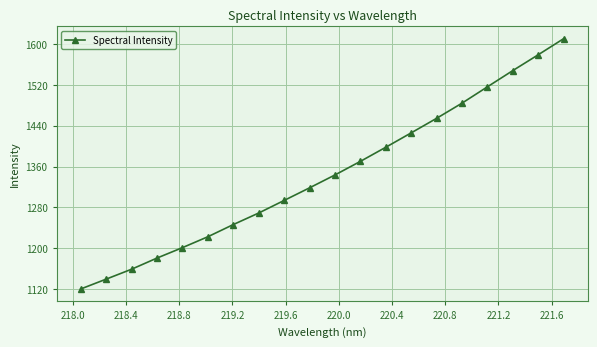

What is the sum of all values?

26879.9